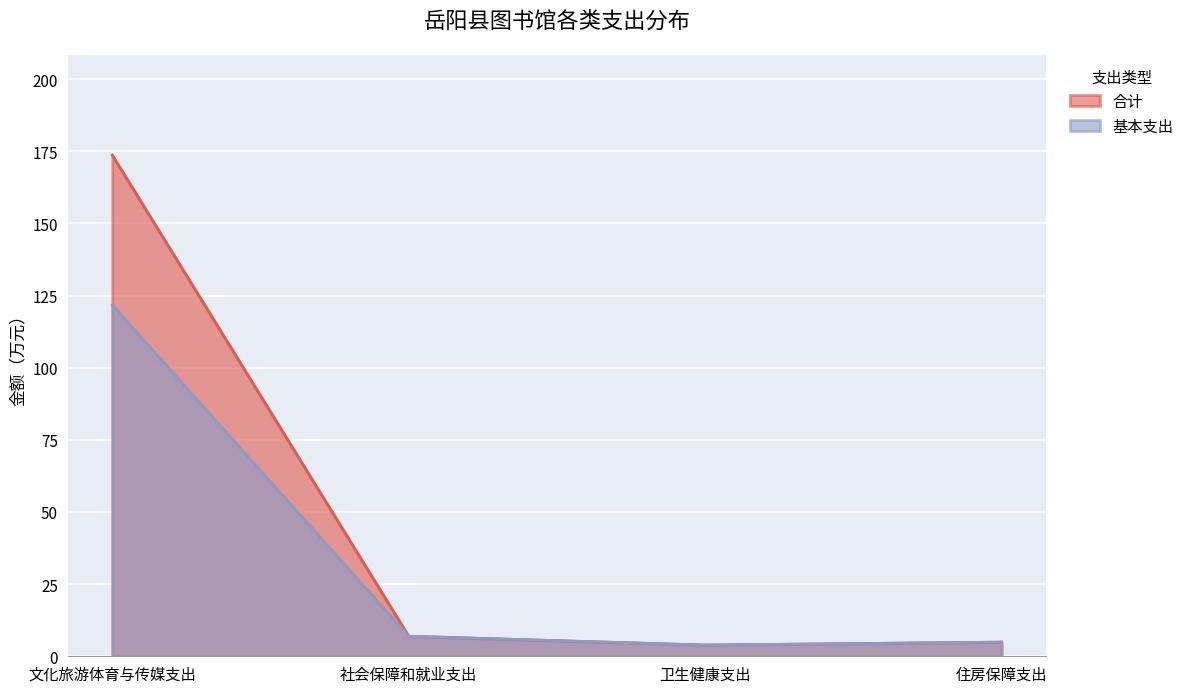

True or false: 合计 and 基本支出 cross at least once.

False